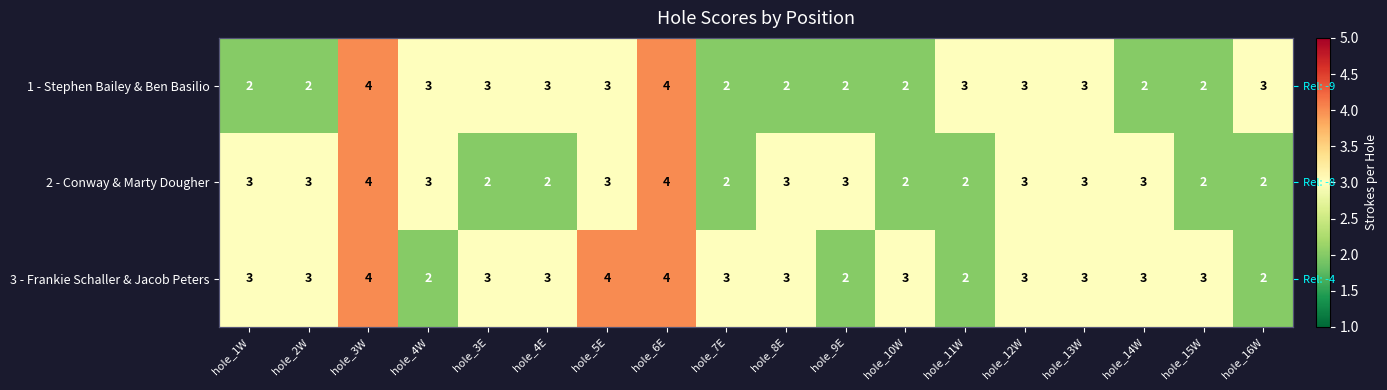

Which series has the widest spread of values?

1 - Stephen Bailey & Ben Basilio